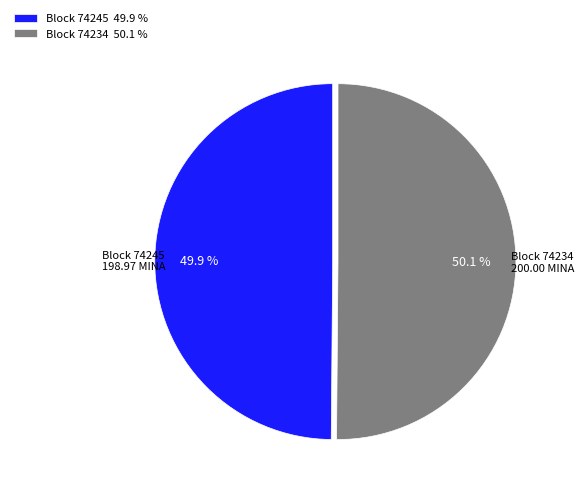

Is there a majority slice in this chart?

Yes